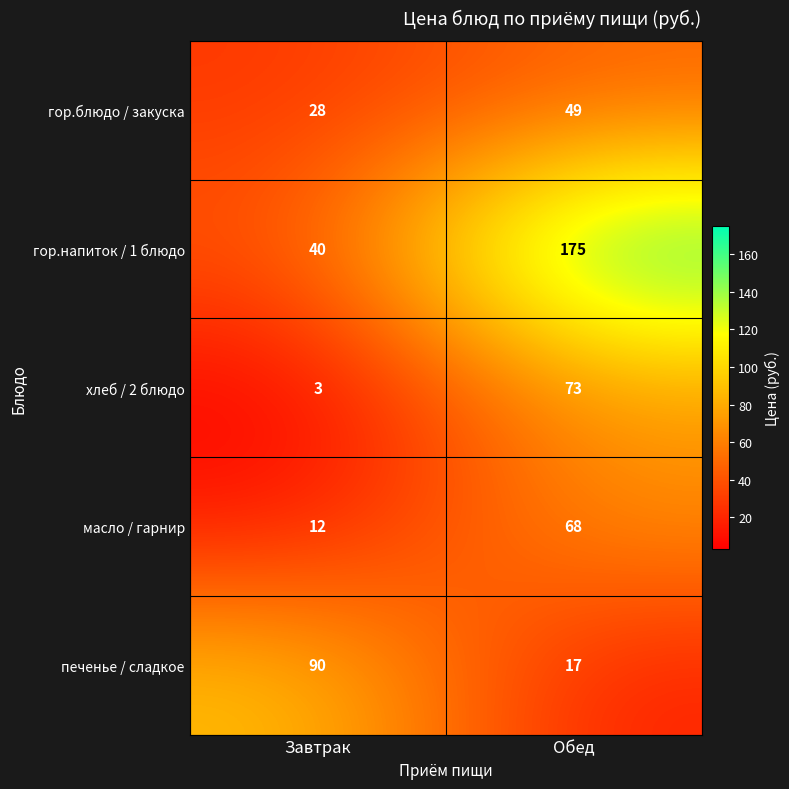

List the series in order of their peak value, highest first.

гор.напиток / 1 блюдо, печенье / сладкое, хлеб / 2 блюдо, масло / гарнир, гор.блюдо / закуска